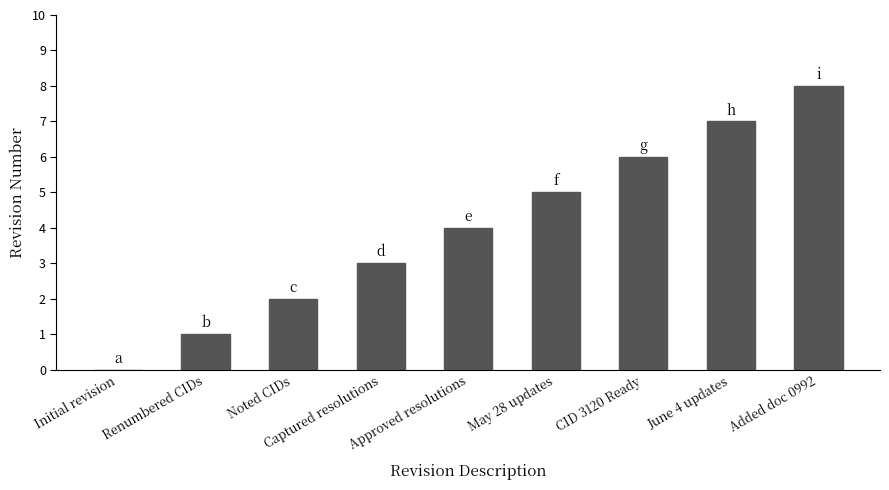

What is the sum of the values at Noted CIDs and Approved resolutions?

6